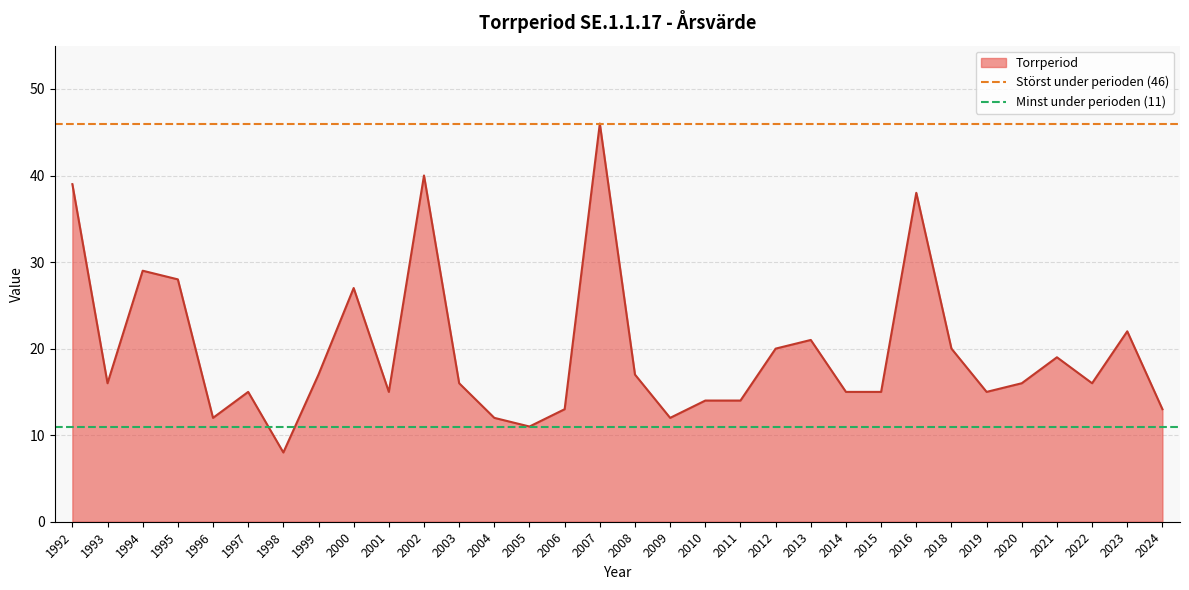

The value of Störst under perioden (46) at 1993 is 46. True or false?

True